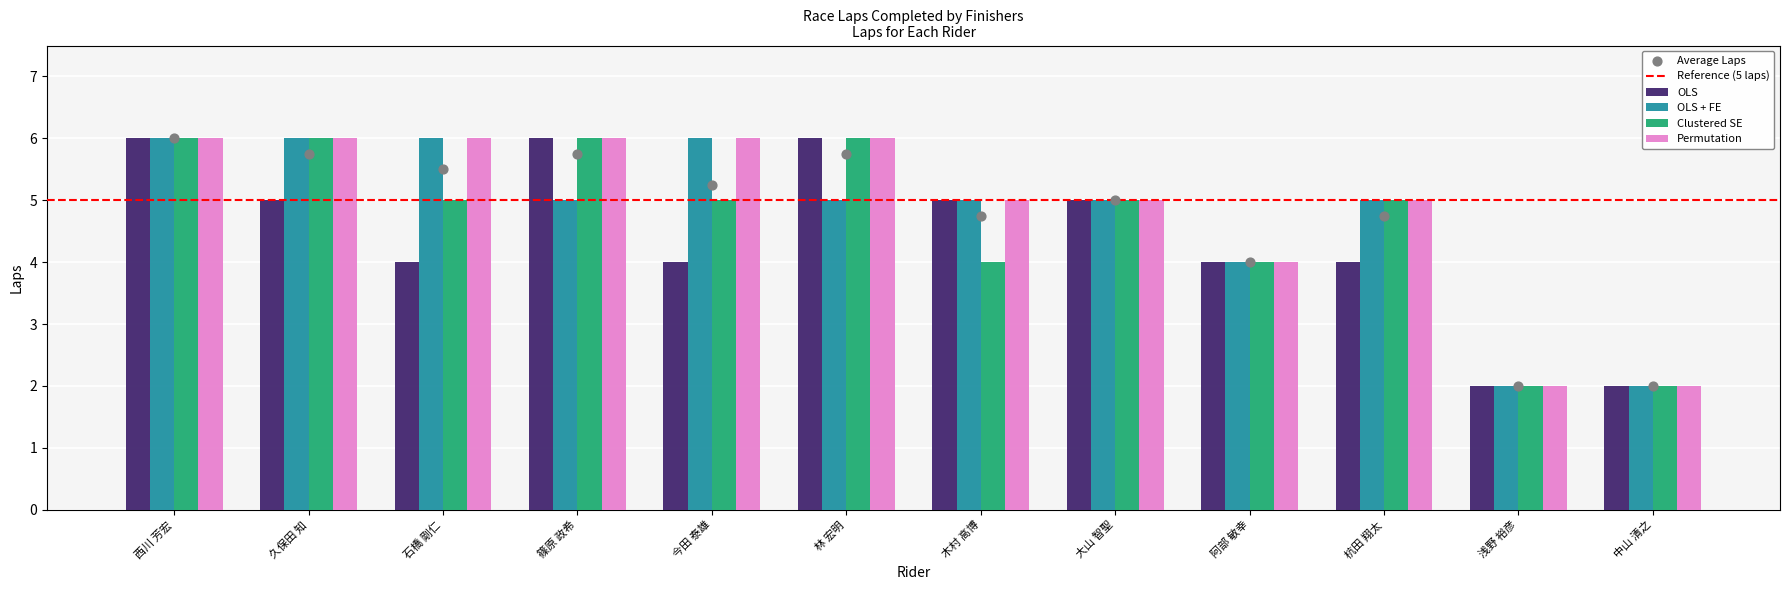

Which series has the largest Y range (max minus min)?

OLS